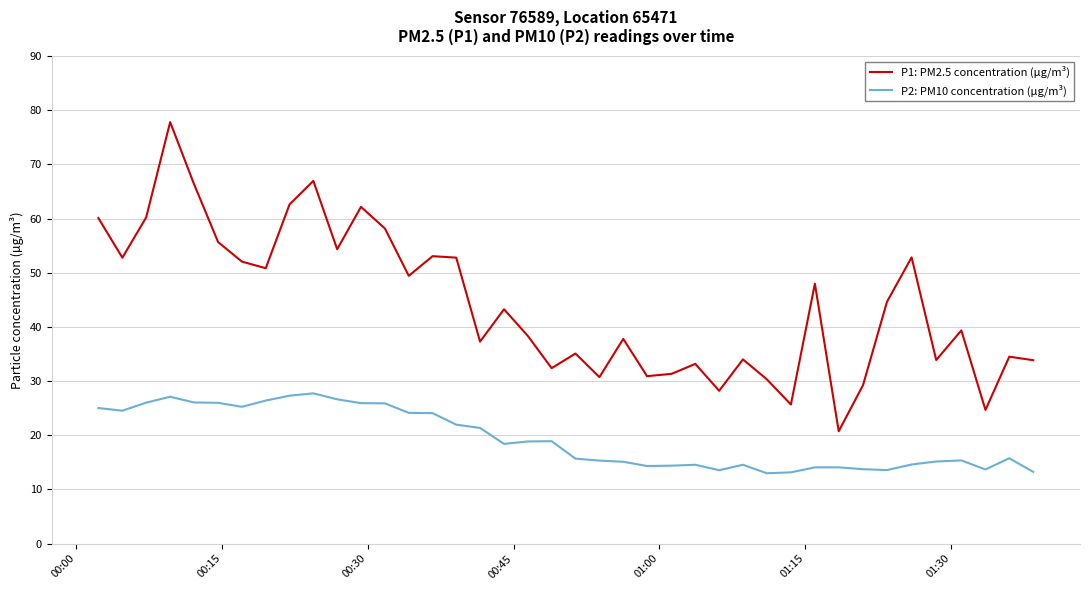

Which series has the largest range (max minus min)?

P1: PM2.5 concentration (µg/m³)